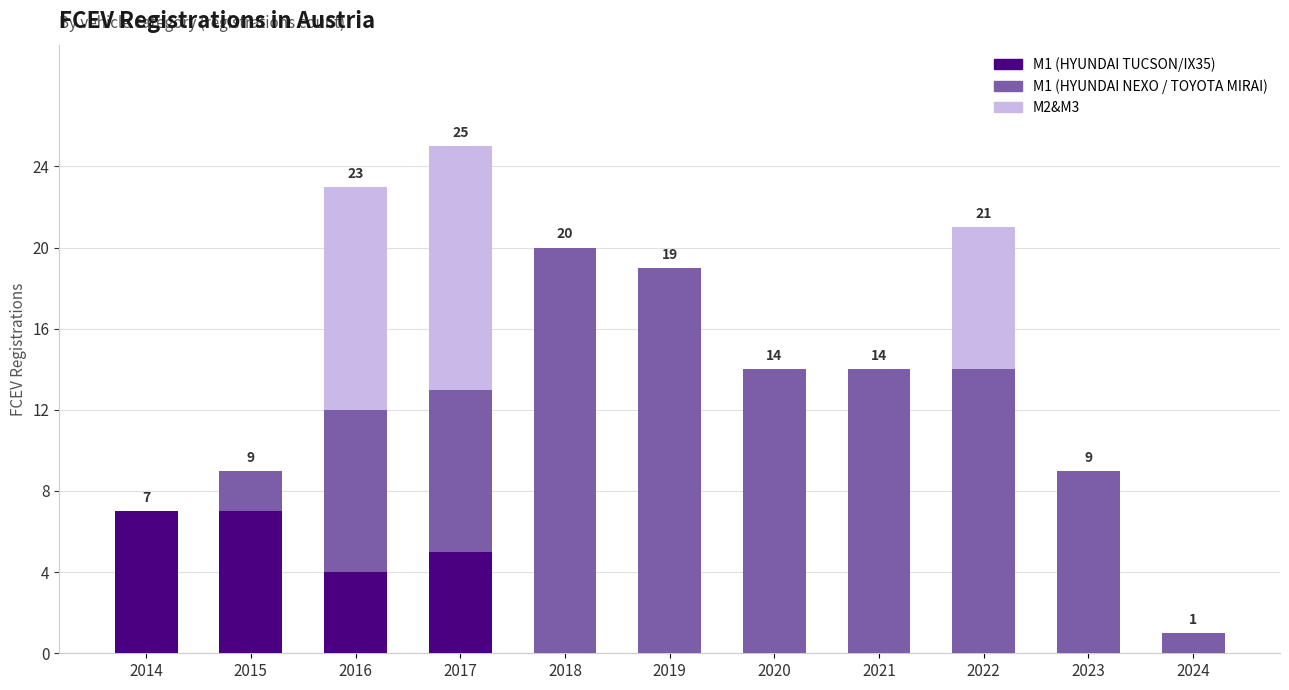

What is the sum of all M1 (HYUNDAI TUCSON/IX35) values?

23